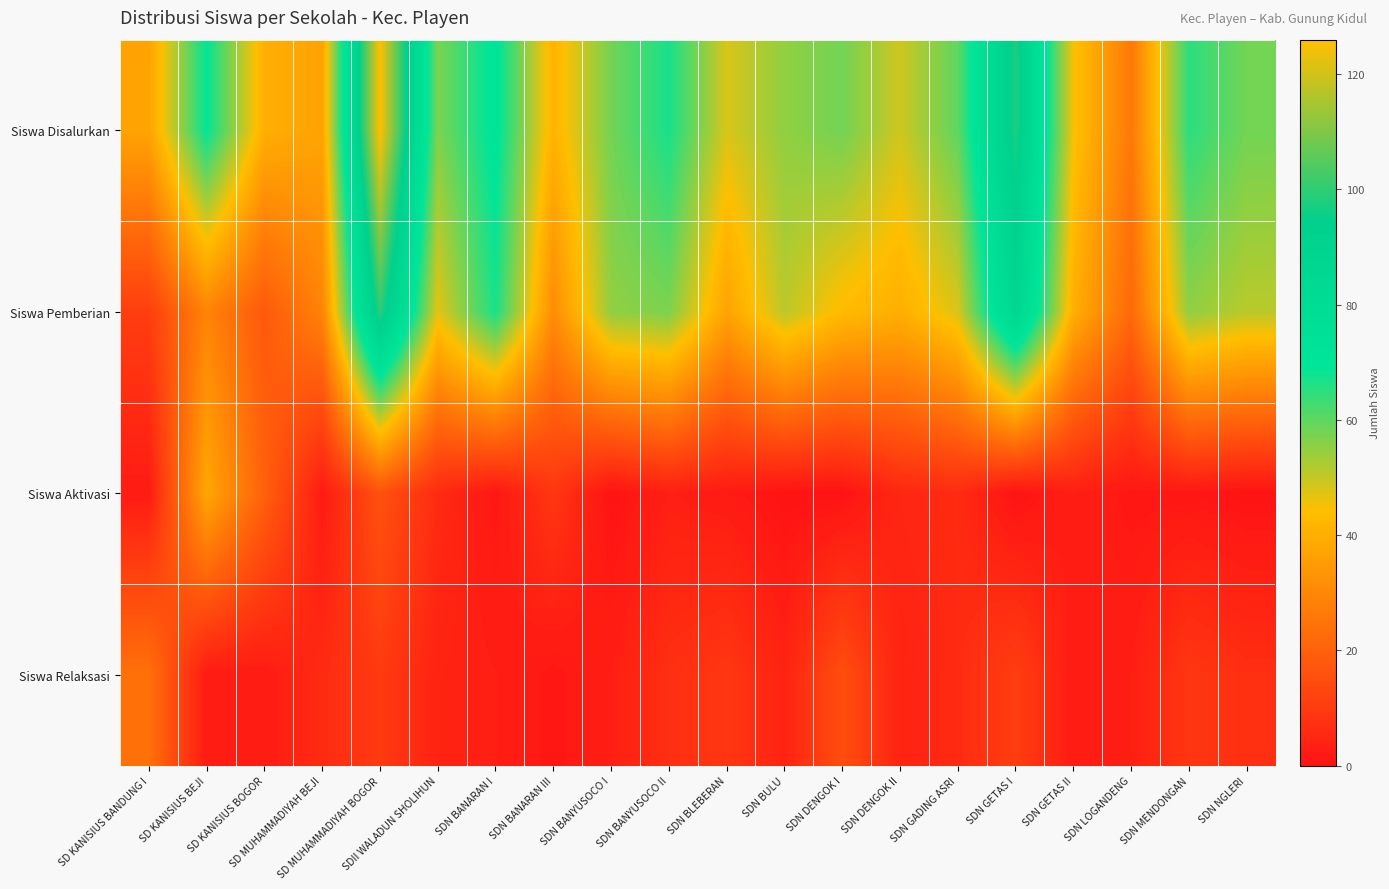

Count the number of data series in this chart.

4